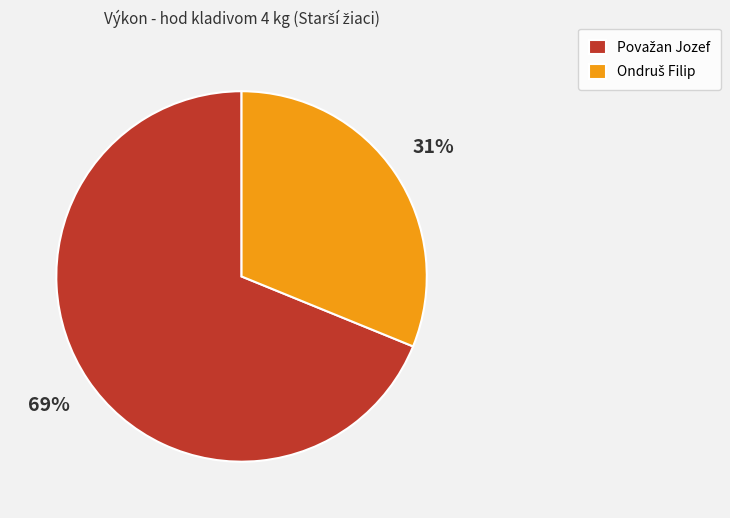

Does any single category account for the majority?

Yes